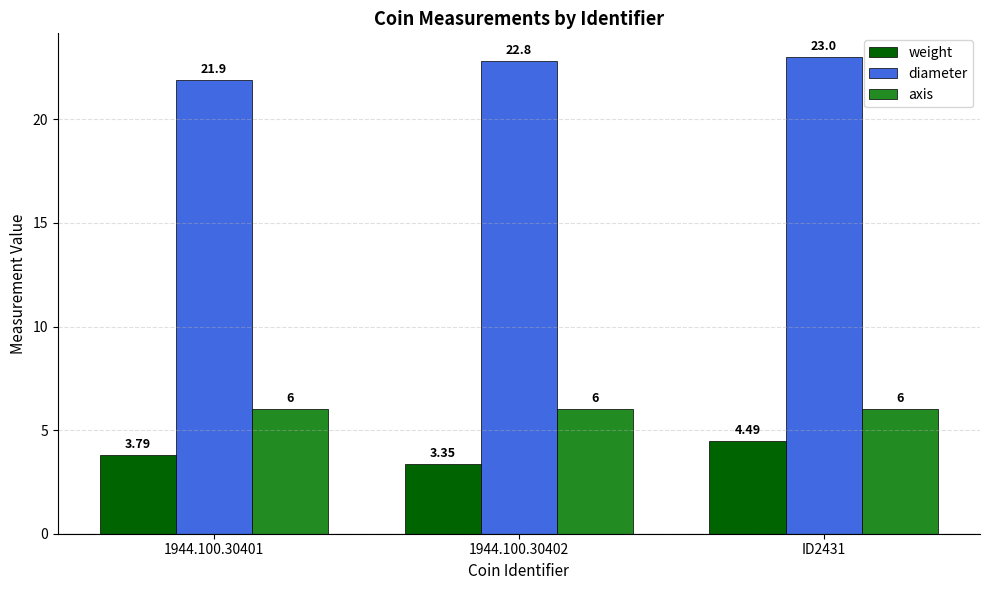

What are all the series names shown in the legend?

weight, diameter, axis